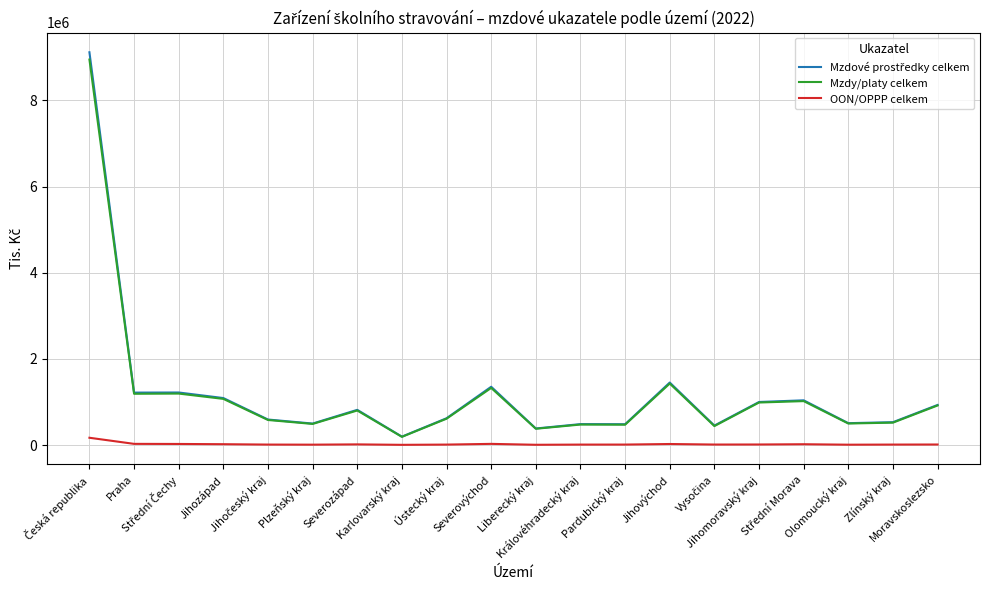

What is the greatest value displayed?

9115355.8